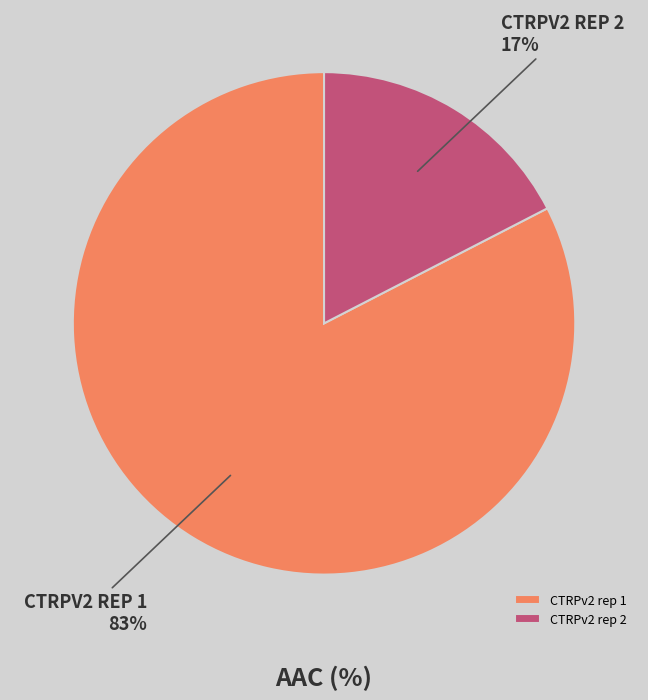

Which category has the biggest portion of the pie?

CTRPv2 rep 1